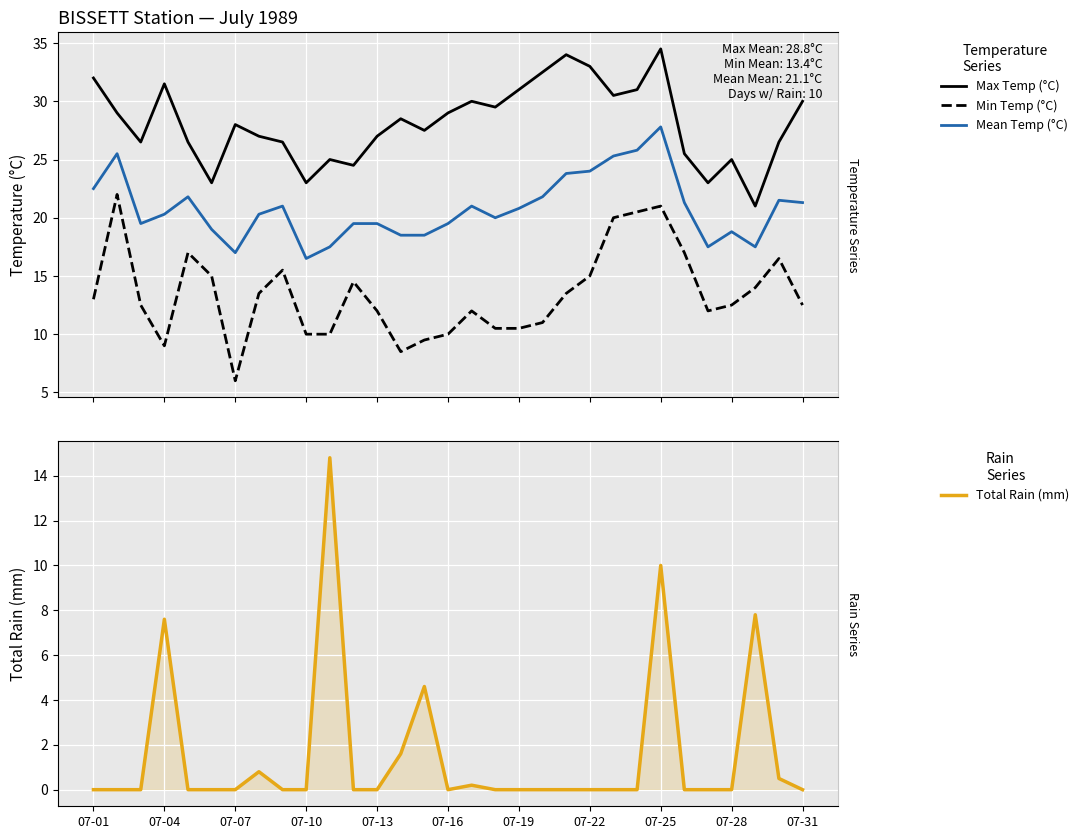

What position from the left is 07-31?

11